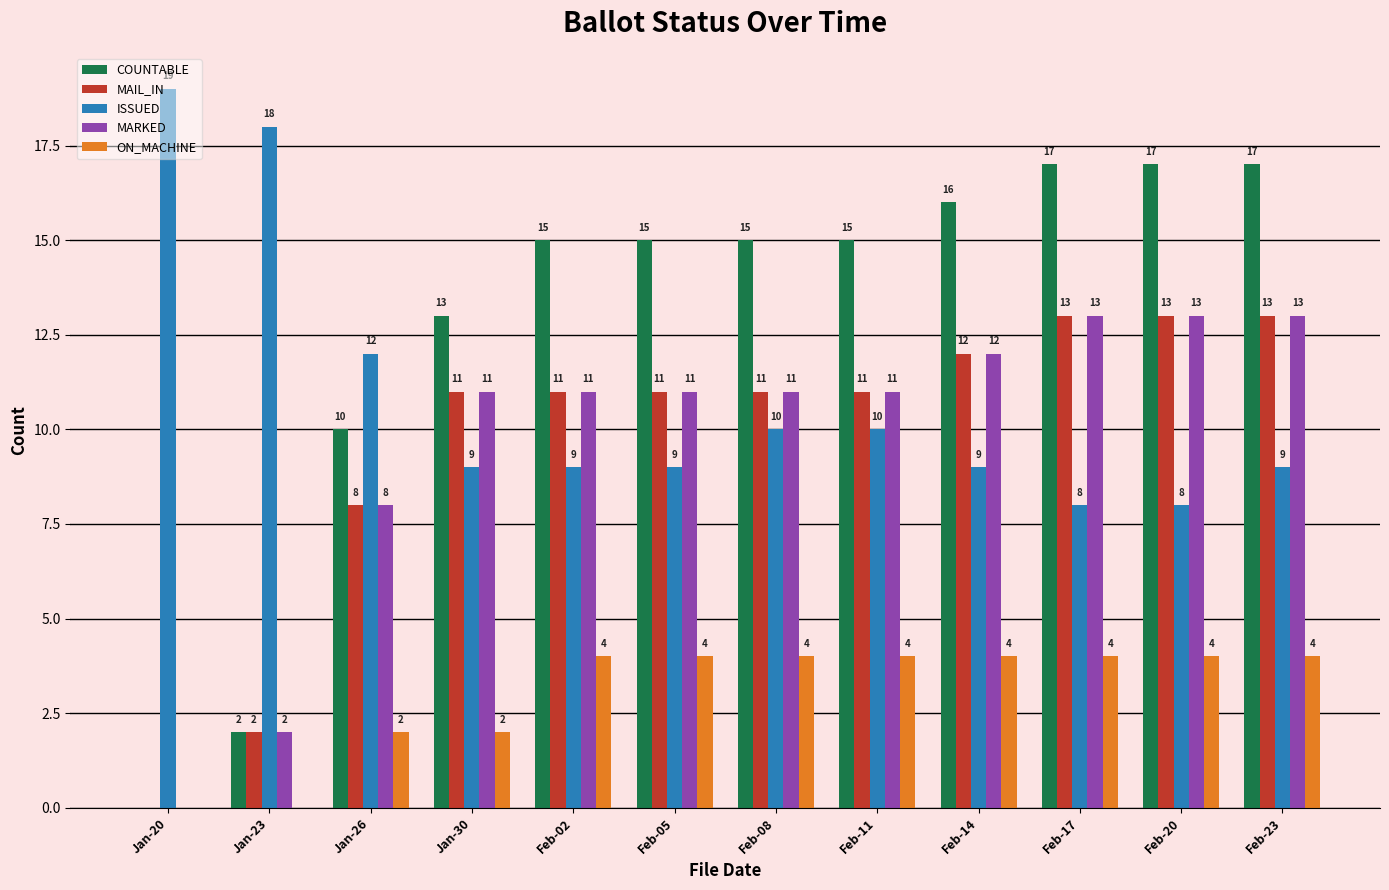

Which series changed the most between Jan-26 and Feb-02?

COUNTABLE